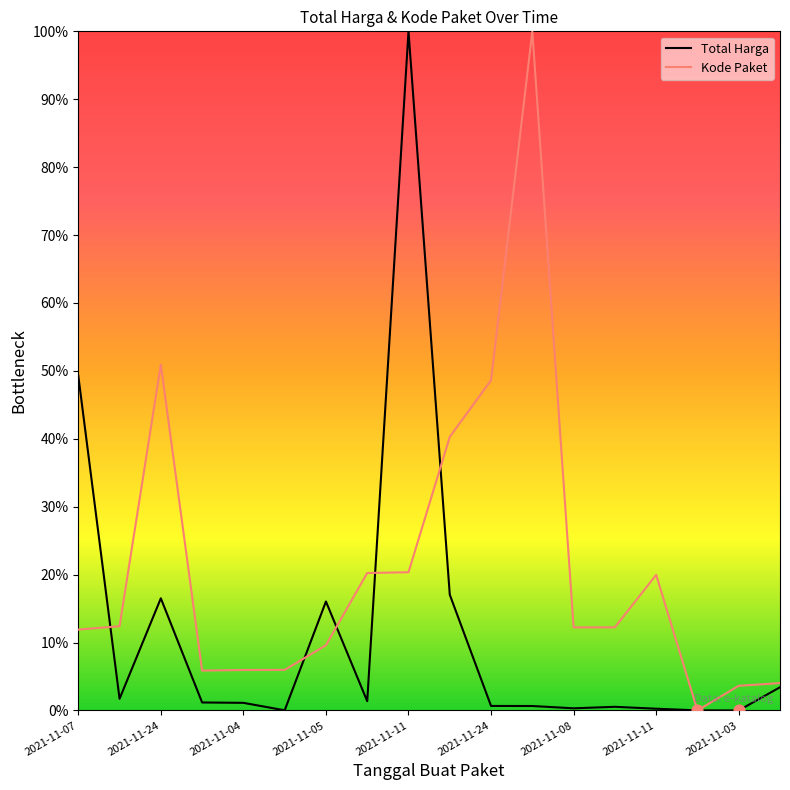

What are all the series names shown in the legend?

Total Harga, Kode Paket